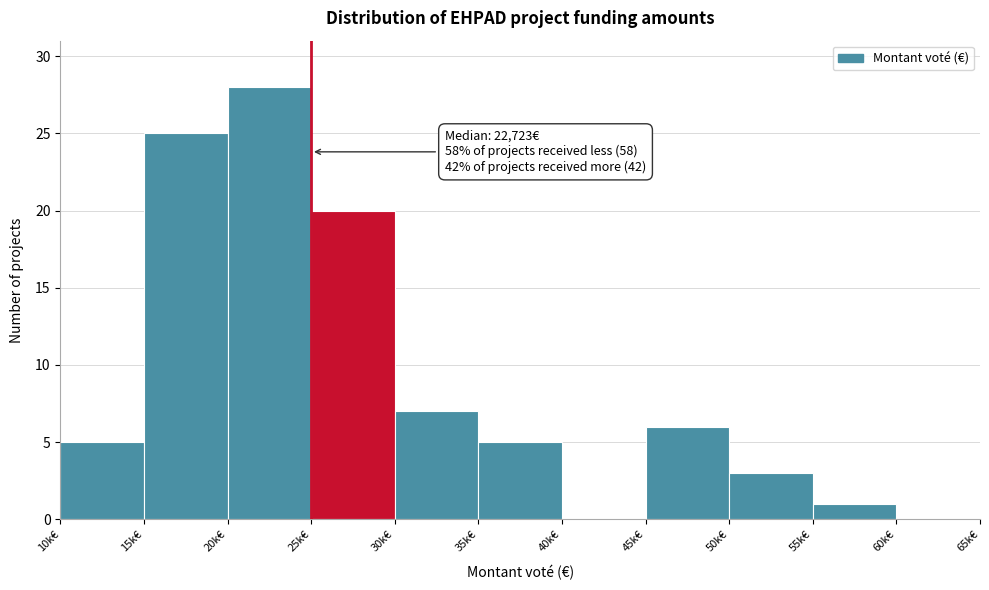

Reading left to right, extract all data points from this chart.

10k€=5	15k€=25	20k€=28	25k€=20	30k€=7	35k€=5	40k€=0	45k€=6	50k€=3	55k€=1	60k€=0